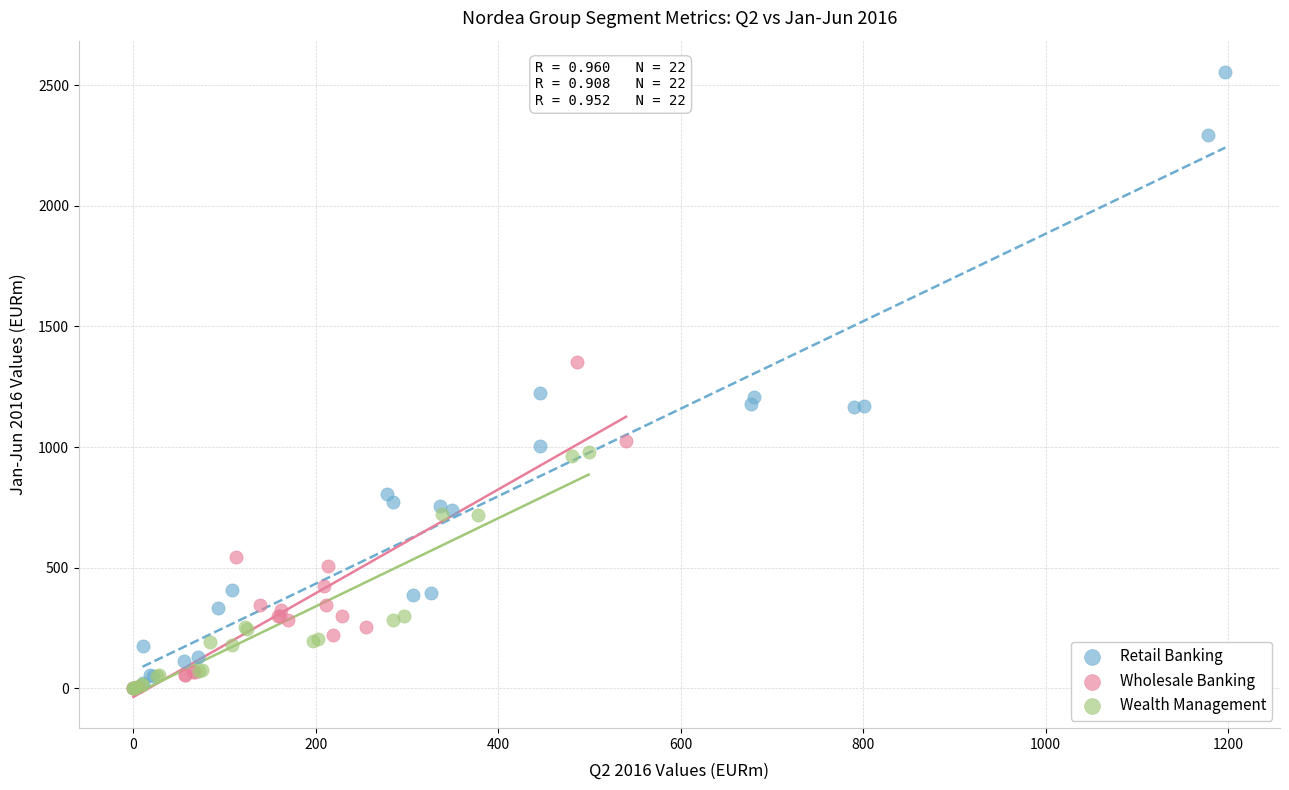

Which series has the largest Y range (max minus min)?

Retail Banking